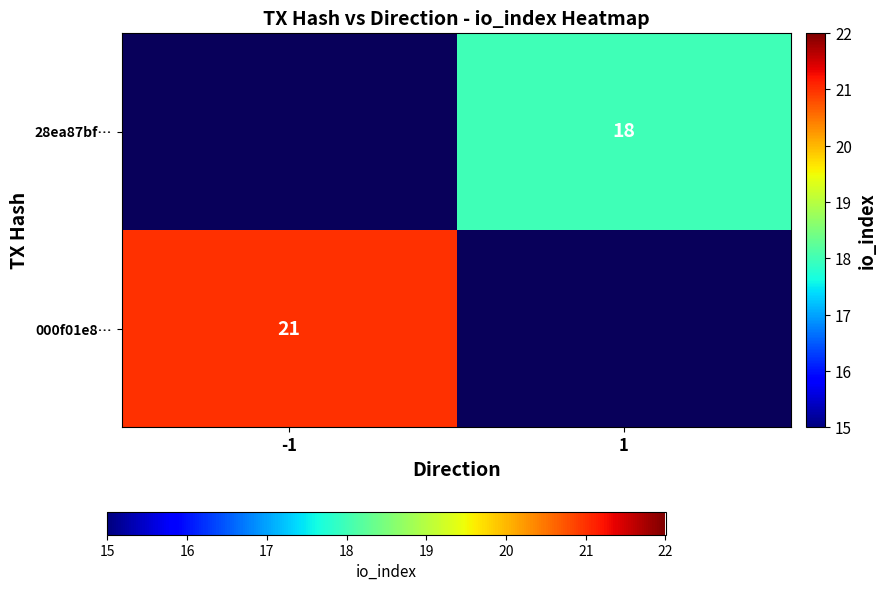

What is the greatest value displayed?

21.0